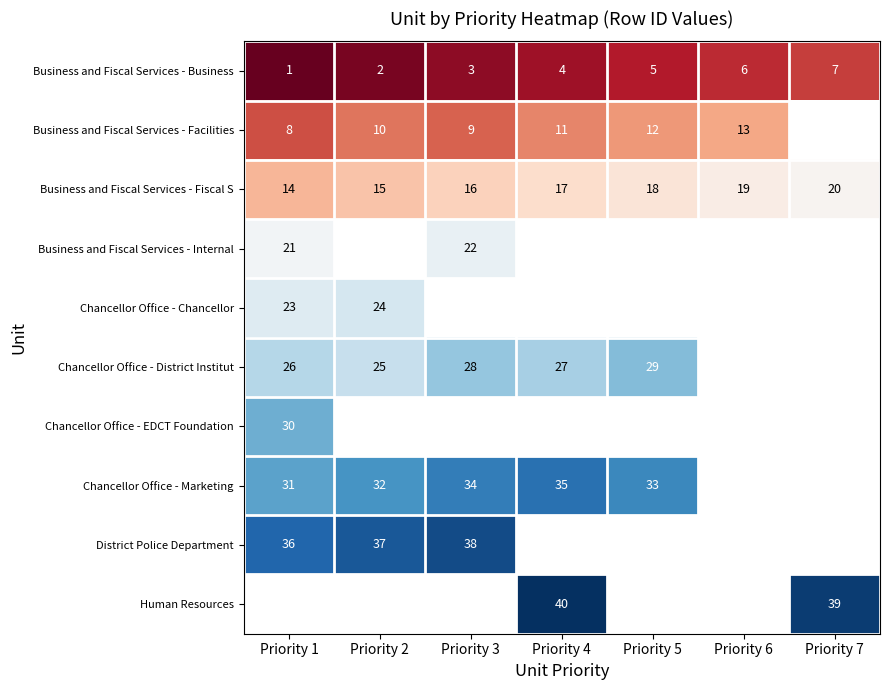

At how many categories does at least one series exceed 39?

1